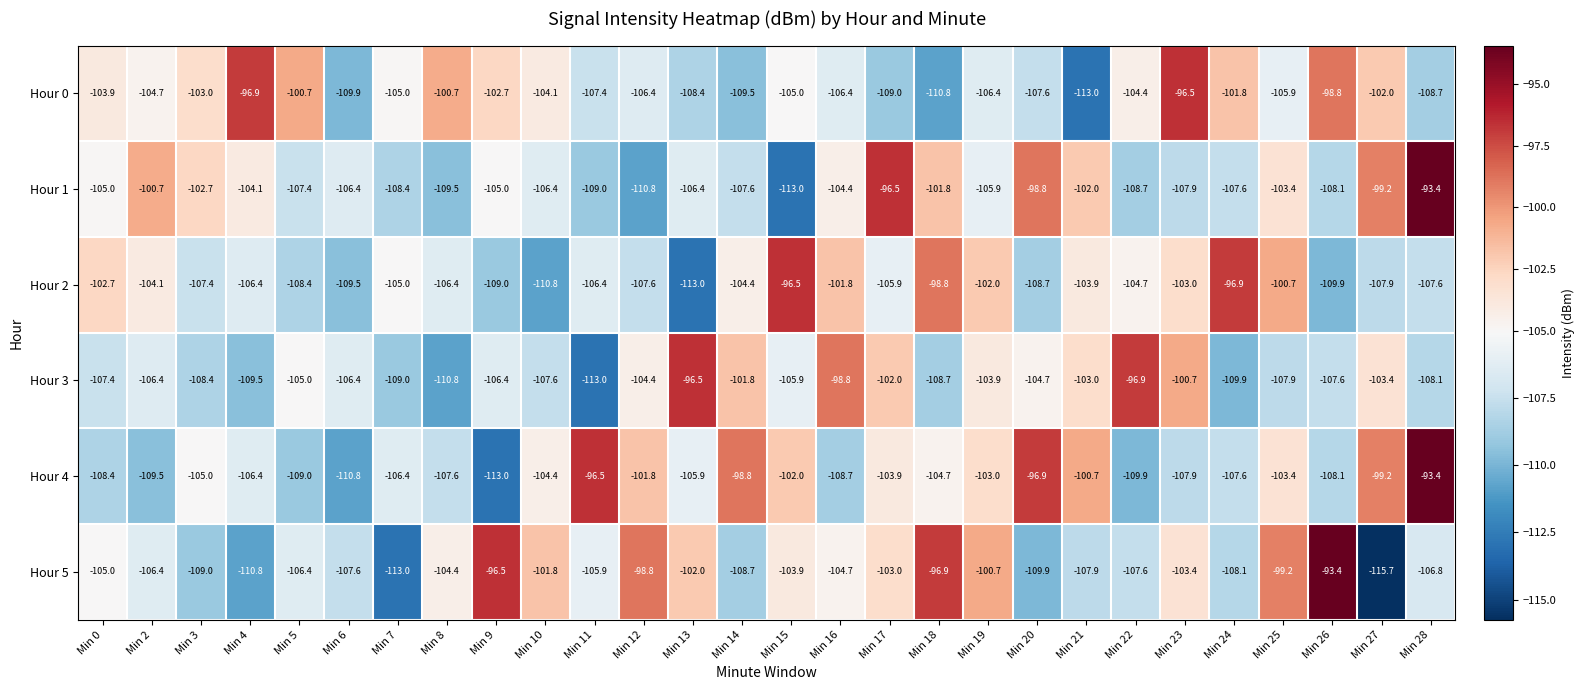

True or false: Hour 1 has a value of -104.4 at Min 16.

True